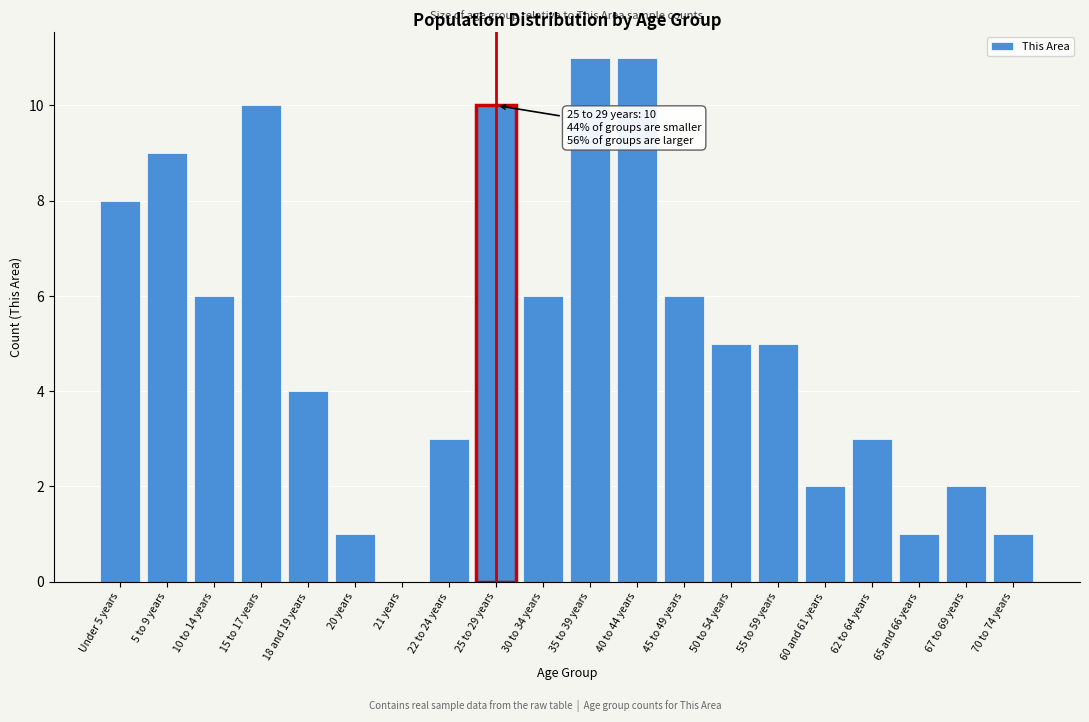

Reading right to left, what are all the values shown in this chart?

70 to 74 years=1	67 to 69 years=2	65 and 66 years=1	62 to 64 years=3	60 and 61 years=2	55 to 59 years=5	50 to 54 years=5	45 to 49 years=6	40 to 44 years=11	35 to 39 years=11	30 to 34 years=6	25 to 29 years=10	22 to 24 years=3	21 years=0	20 years=1	18 and 19 years=4	15 to 17 years=10	10 to 14 years=6	5 to 9 years=9	Under 5 years=8